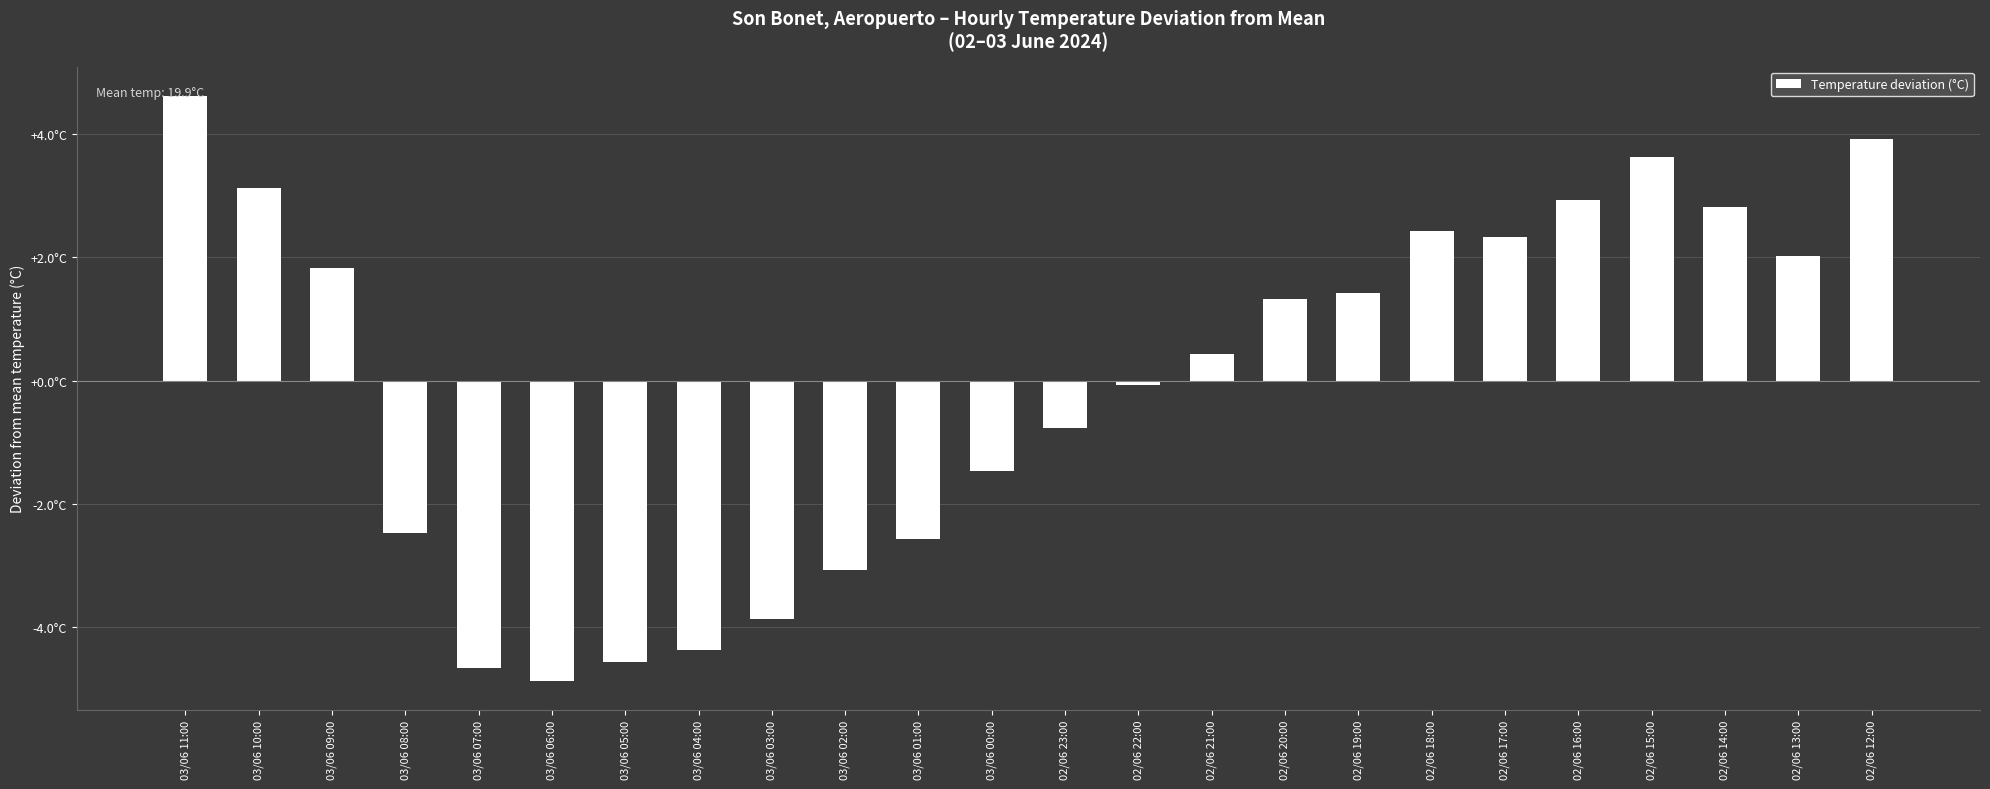

What is the maximum value shown in the chart?

4.6